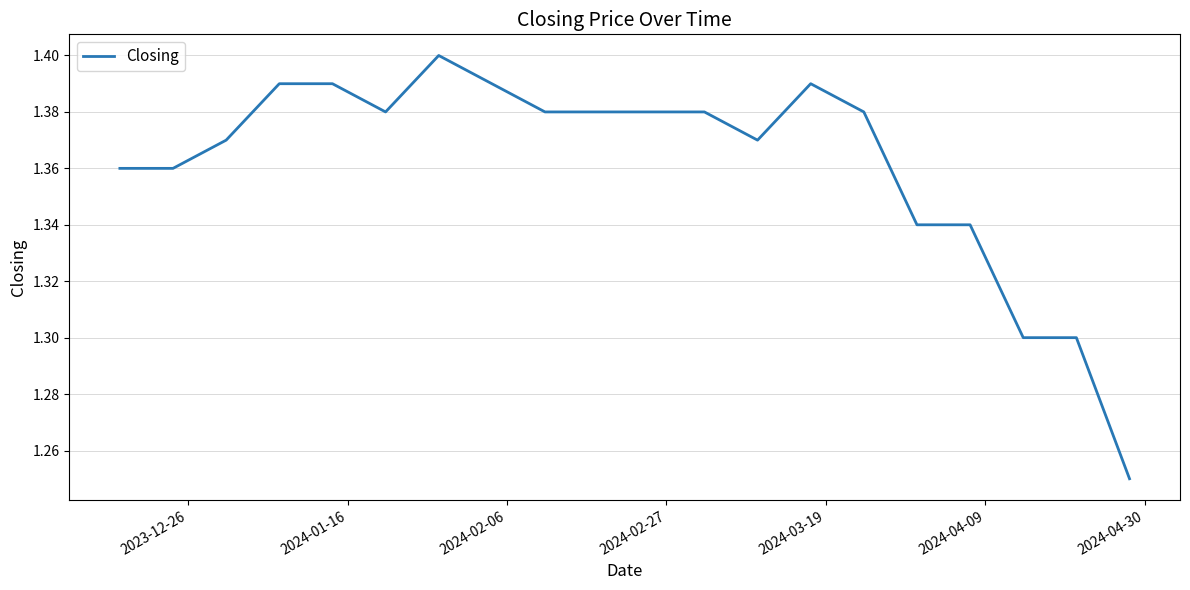

Count the values in the range 1 to 2.

20